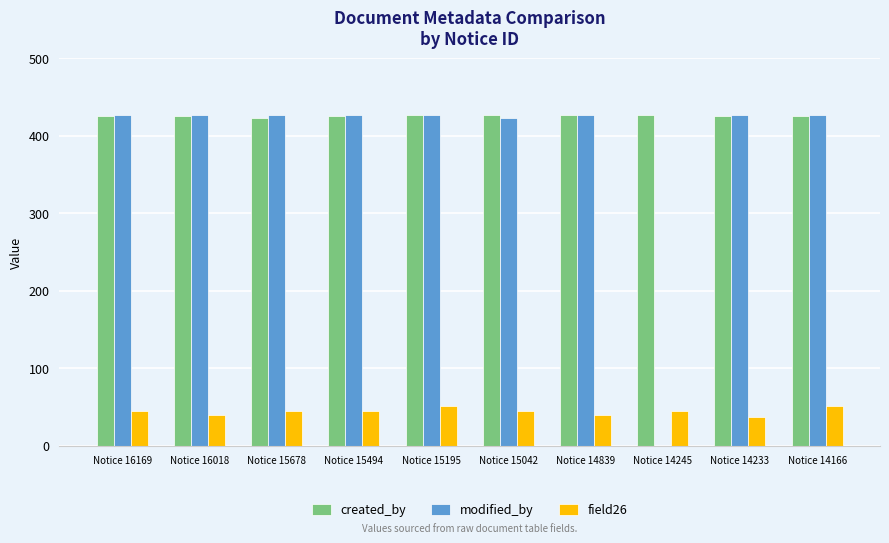

True or false: field26 has a value of 51 at Notice 14166.

True